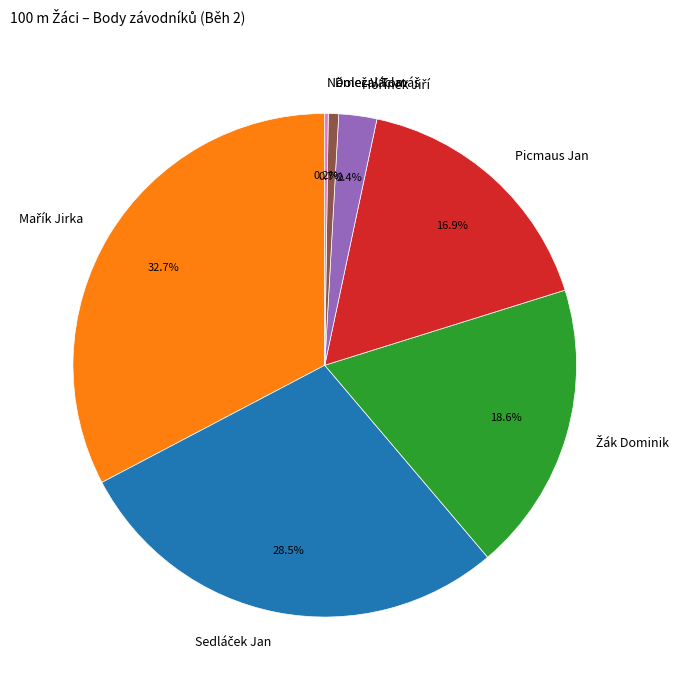

Does Picmaus Jan represent more than half of the total?

No